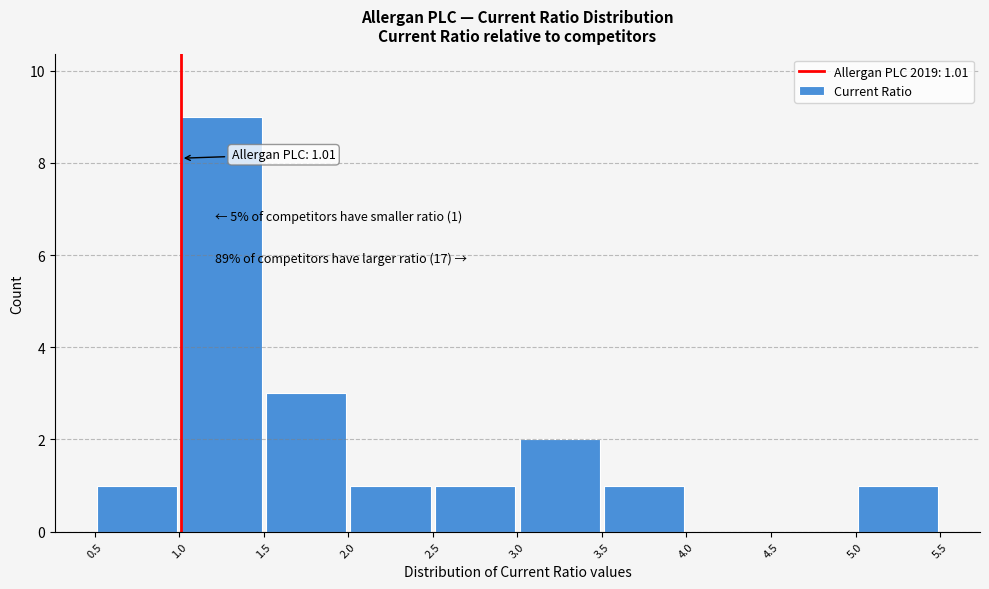

Over which range of the x-axis is the bar tallest?

1.0 to 1.5